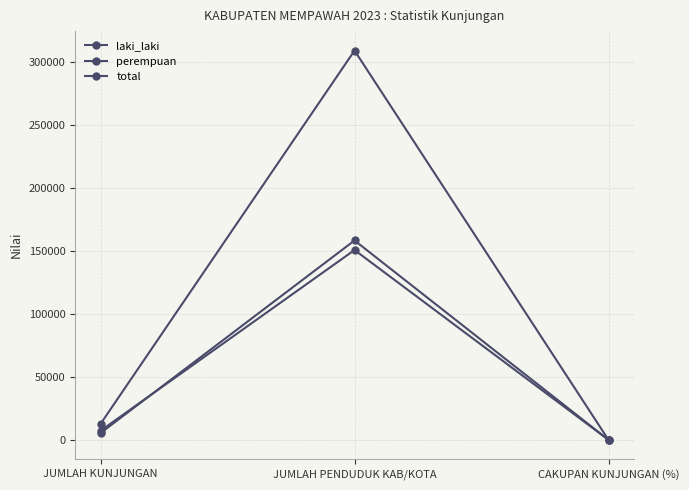

Count the number of data series in this chart.

3